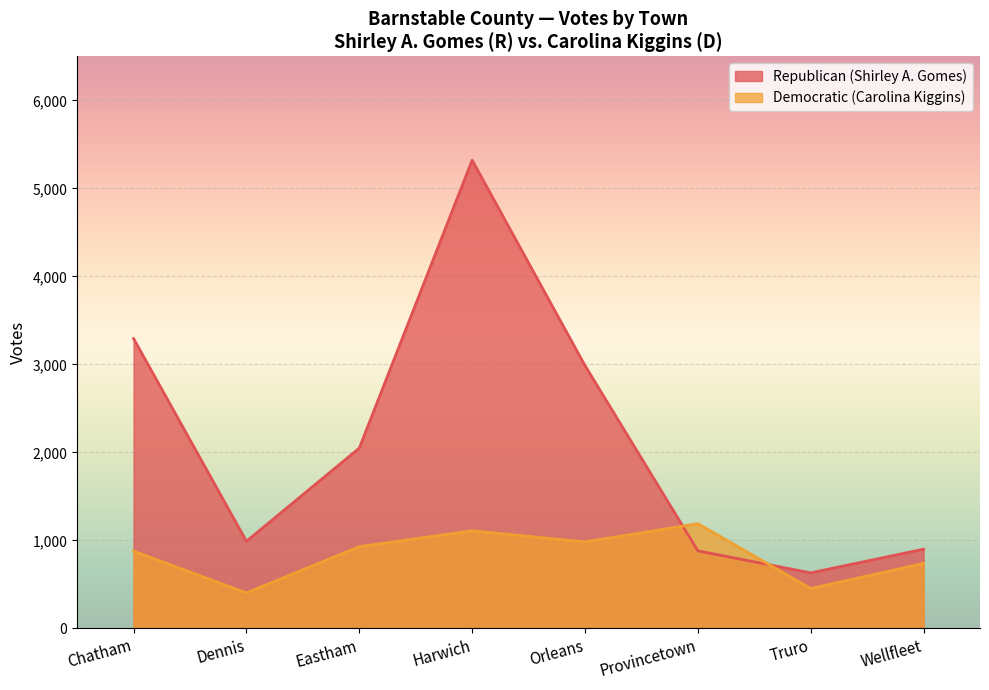

How many values in the Republican (Shirley A. Gomes) series exceed 2048?

3